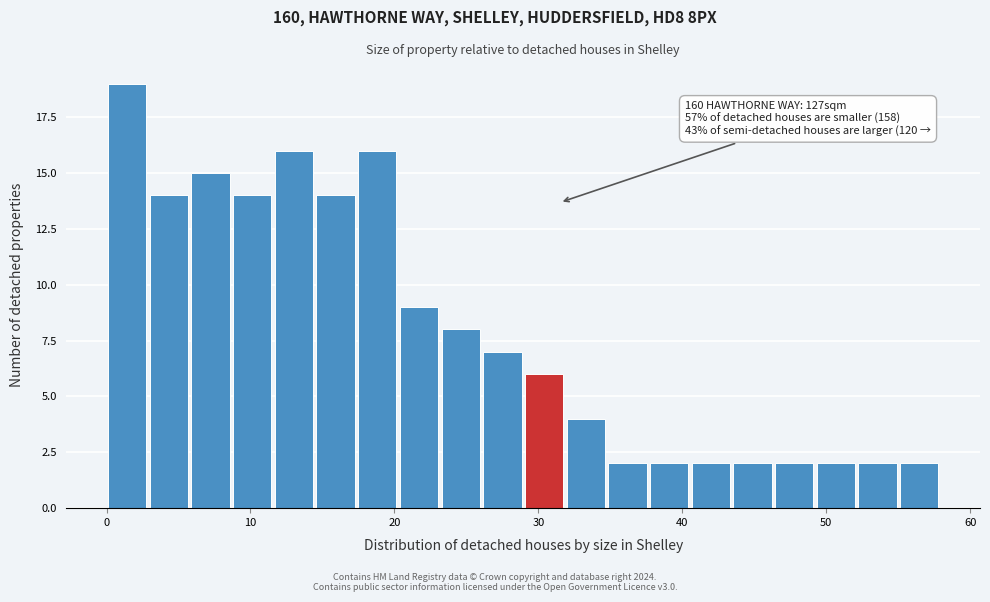

Read against the x-axis, roughly where is the centre of the tallest bar?

1